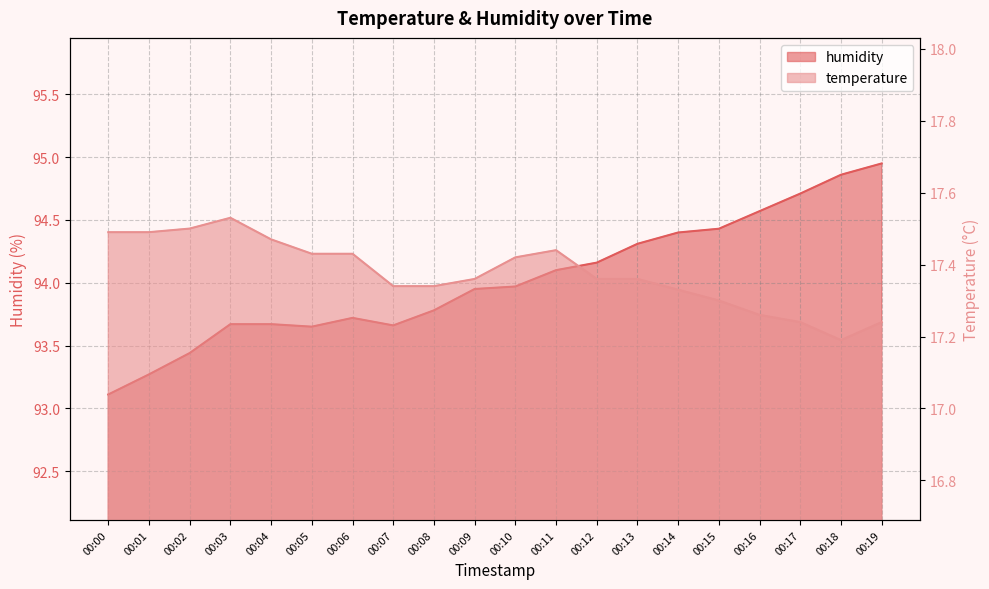

True or false: humidity and temperature intersect in this chart.

False